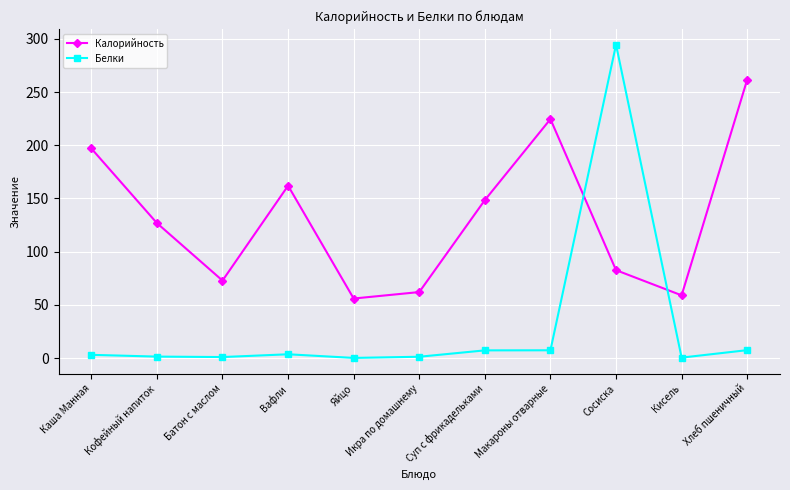

What is the label of the 6th point from the right?

Икра по домашнему